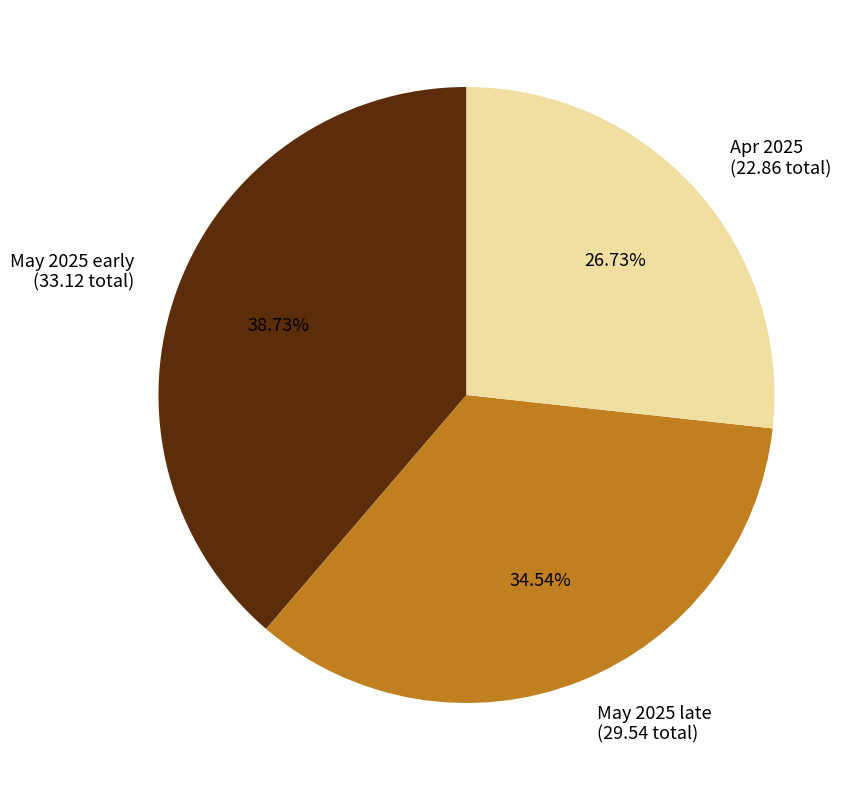

Between Apr 2025 (22.86 total) and May 2025 early (33.12 total), which is larger?

May 2025 early (33.12 total)